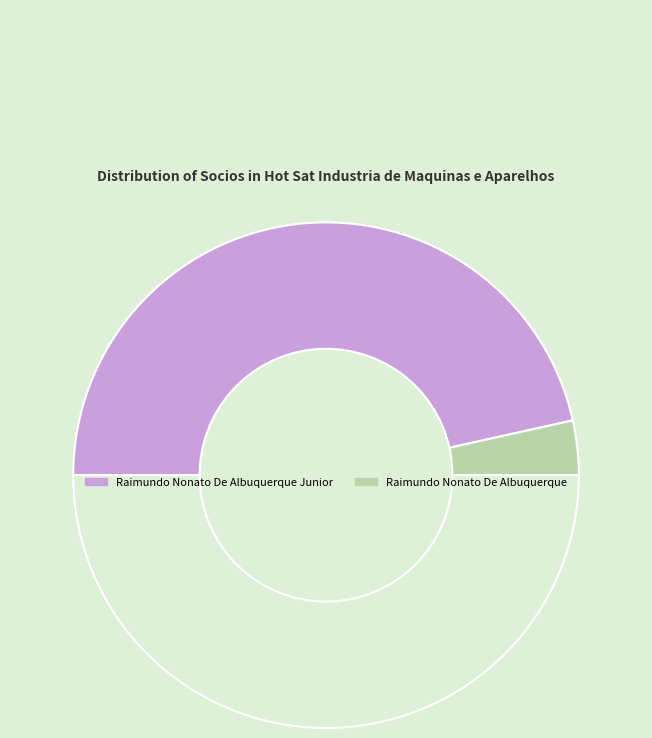

Count the number of slices in the pie.

3